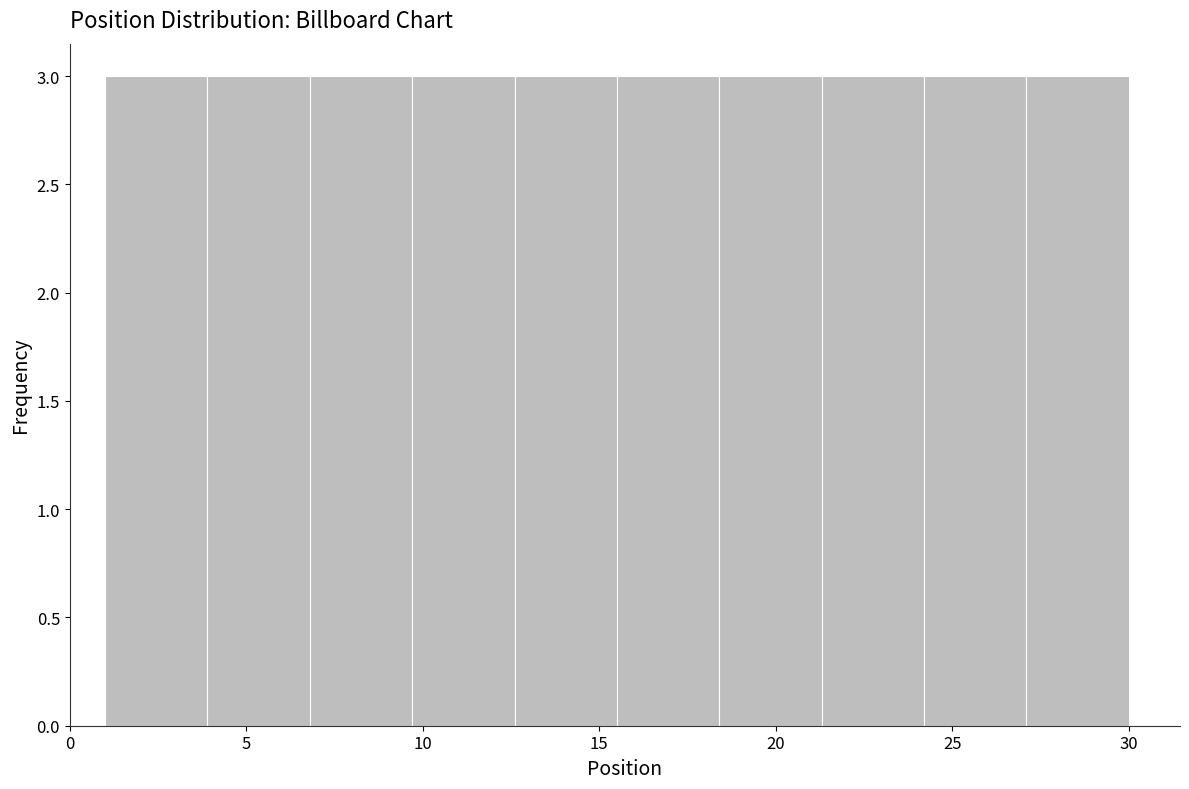

Reading left to right, transcribe this chart: for each bar, give the range it covers on the x-axis and its height. Neither the bar edges nor the heights are printed on the chart, so give them approximately, as read against the axes.

1.0 to 3.9: 3
3.9 to 6.8: 3
6.8 to 9.7: 3
9.7 to 12.6: 3
12.6 to 15.5: 3
15.5 to 18.4: 3
18.4 to 21.3: 3
21.3 to 24.2: 3
24.2 to 27.1: 3
27.1 to 30.0: 3